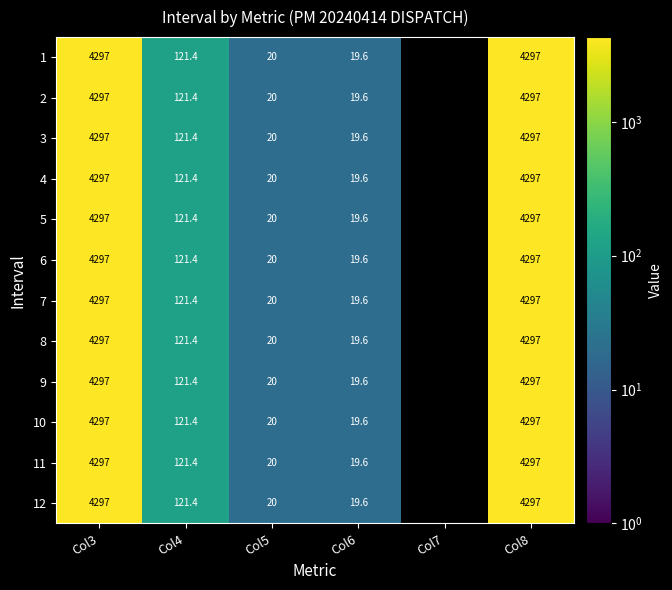

The 1 series shows 2048.5 at Col8. True or false?

False